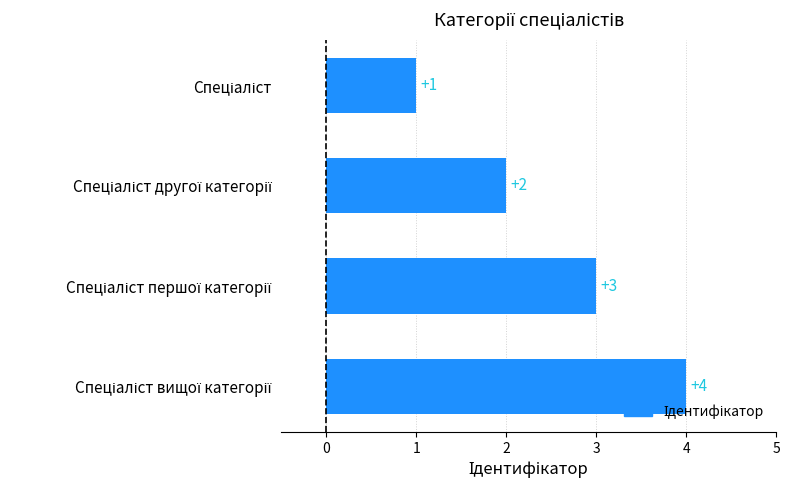

What is the sum of all values?

10